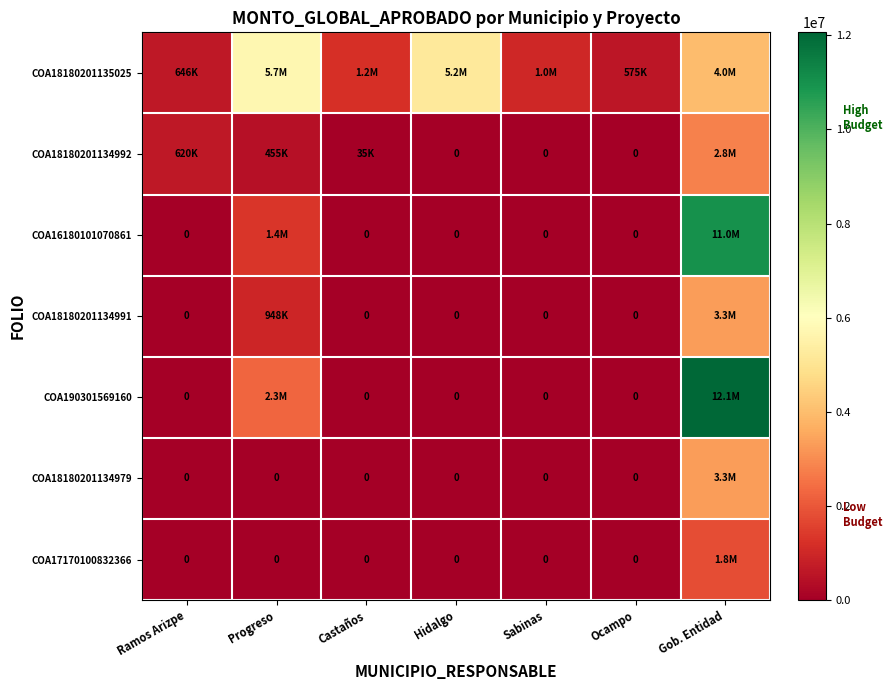

The value of COA16180101070861 at Gob. Entidad is 17933694. True or false?

False